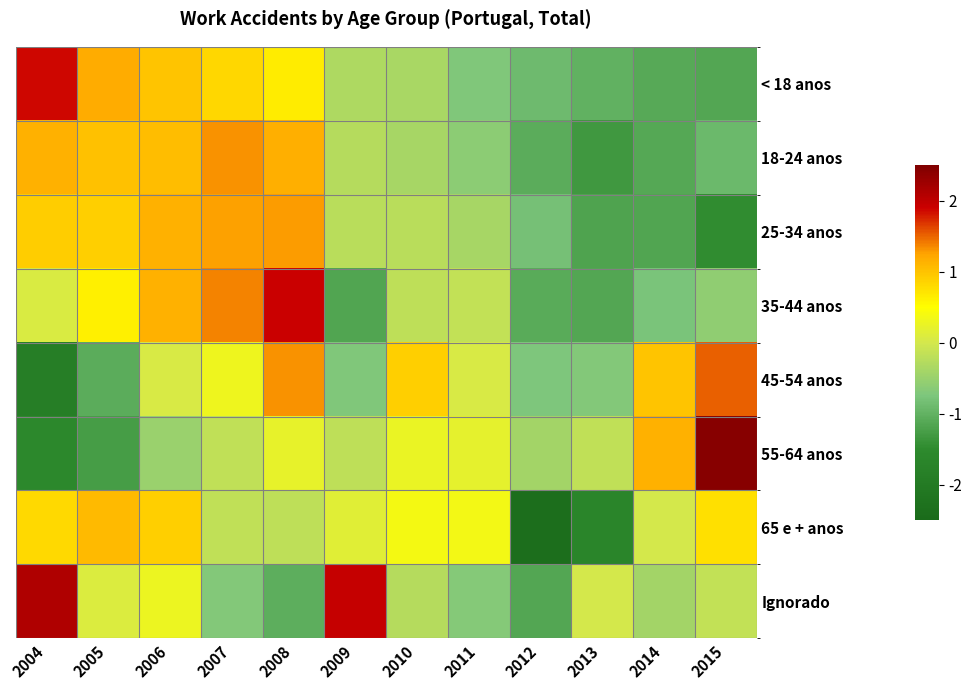

Reading right to left, list all the values displayed in this chart.

< 18 anos: 2015=-1.1	2014=-1.1	2013=-1.0	2012=-0.9	2011=-0.7	2010=-0.4	2009=-0.3	2008=0.6	2007=0.8	2006=1.0	2005=1.2	2004=1.9
18-24 anos: 2015=-0.9	2014=-1.1	2013=-1.3	2012=-1.1	2011=-0.6	2010=-0.4	2009=-0.3	2008=1.2	2007=1.3	2006=1.0	2005=1.0	2004=1.1
25-34 anos: 2015=-1.5	2014=-1.2	2013=-1.2	2012=-0.8	2011=-0.4	2010=-0.2	2009=-0.2	2008=1.3	2007=1.3	2006=1.1	2005=0.9	2004=0.9
35-44 anos: 2015=-0.6	2014=-0.8	2013=-1.1	2012=-1.1	2011=-0.2	2010=-0.2	2009=-1.2	2008=1.9	2007=1.4	2006=1.1	2005=0.6	2004=0.1
45-54 anos: 2015=1.5	2014=1.0	2013=-0.7	2012=-0.7	2011=0.0	2010=0.9	2009=-0.7	2008=1.3	2007=0.3	2006=0.0	2005=-1.1	2004=-1.9
55-64 anos: 2015=2.4	2014=1.2	2013=-0.2	2012=-0.4	2011=0.2	2010=0.3	2009=-0.2	2008=0.2	2007=-0.2	2006=-0.5	2005=-1.3	2004=-1.6
65 e + anos: 2015=0.8	2014=0.0	2013=-1.7	2012=-2.4	2011=0.4	2010=0.4	2009=0.2	2008=-0.2	2007=-0.2	2006=0.9	2005=1.1	2004=0.8
Ignorado: 2015=-0.2	2014=-0.4	2013=0.0	2012=-1.2	2011=-0.7	2010=-0.3	2009=1.9	2008=-1.1	2007=-0.7	2006=0.3	2005=0.1	2004=2.1